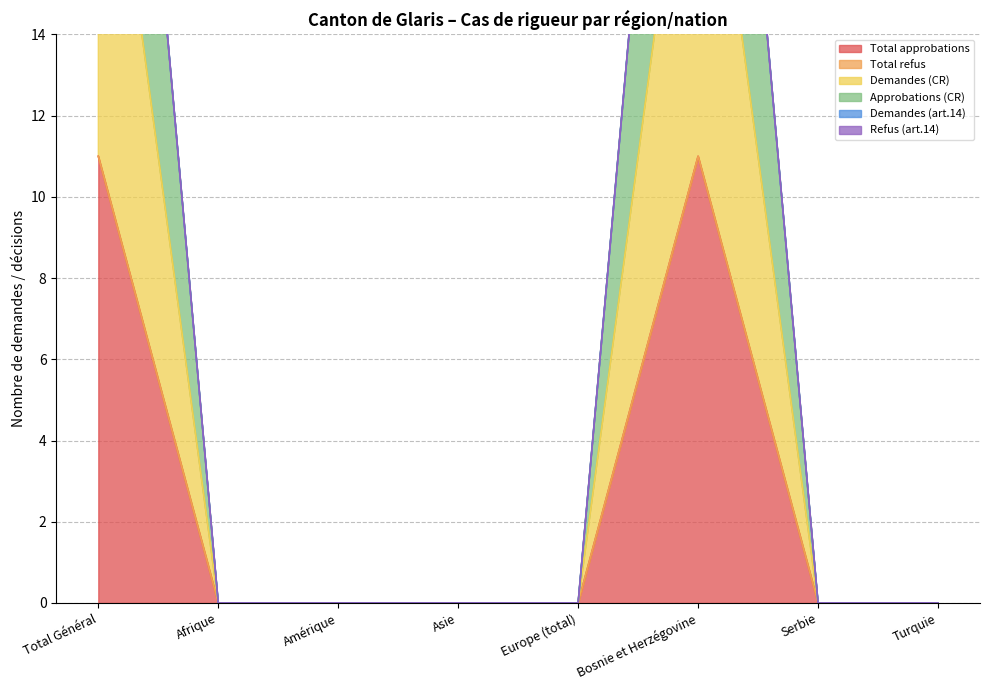

Is it true that Approbations (CR) equals 8 at Serbie?

False